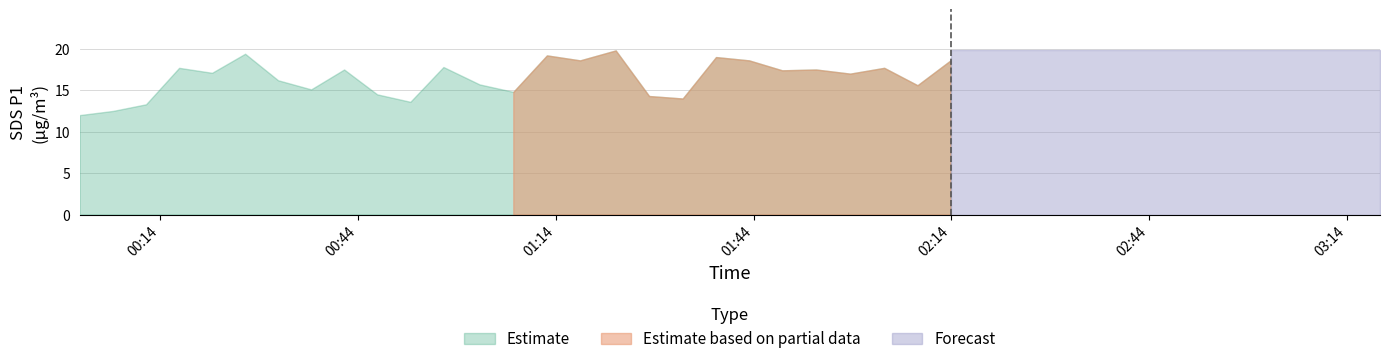

What is the highest value of the Estimate series?

19.8